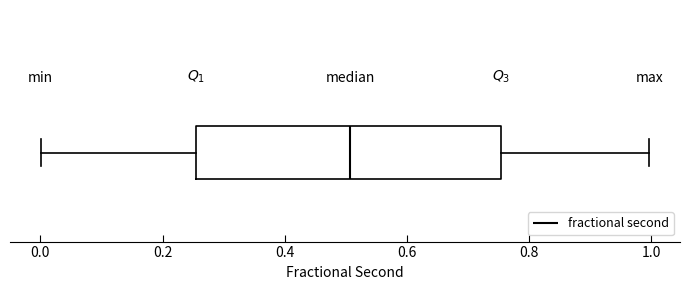

Read this box plot against the x-axis: the position of the median line, the range covered by the box, and the ends of both whiskers. The values are not printed on the chart, so give them approximately, as read against the axis.

median 0.50, box 0.26 to 0.76, whiskers 0.00 to 1.00